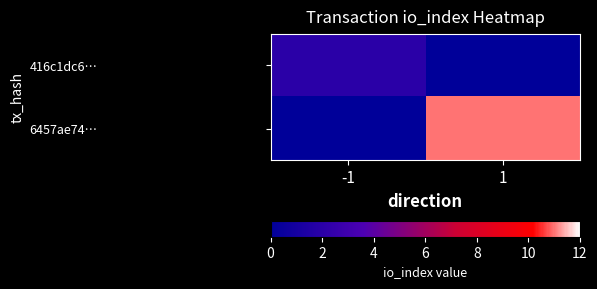

Which series changed the most between -1 and 1?

6457ae74…